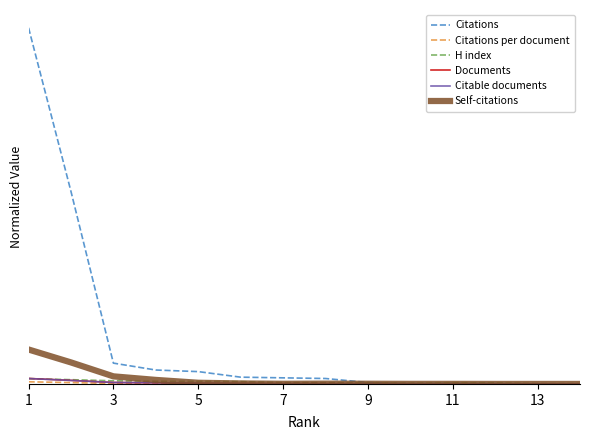

Does the chart have visible grid lines?

No